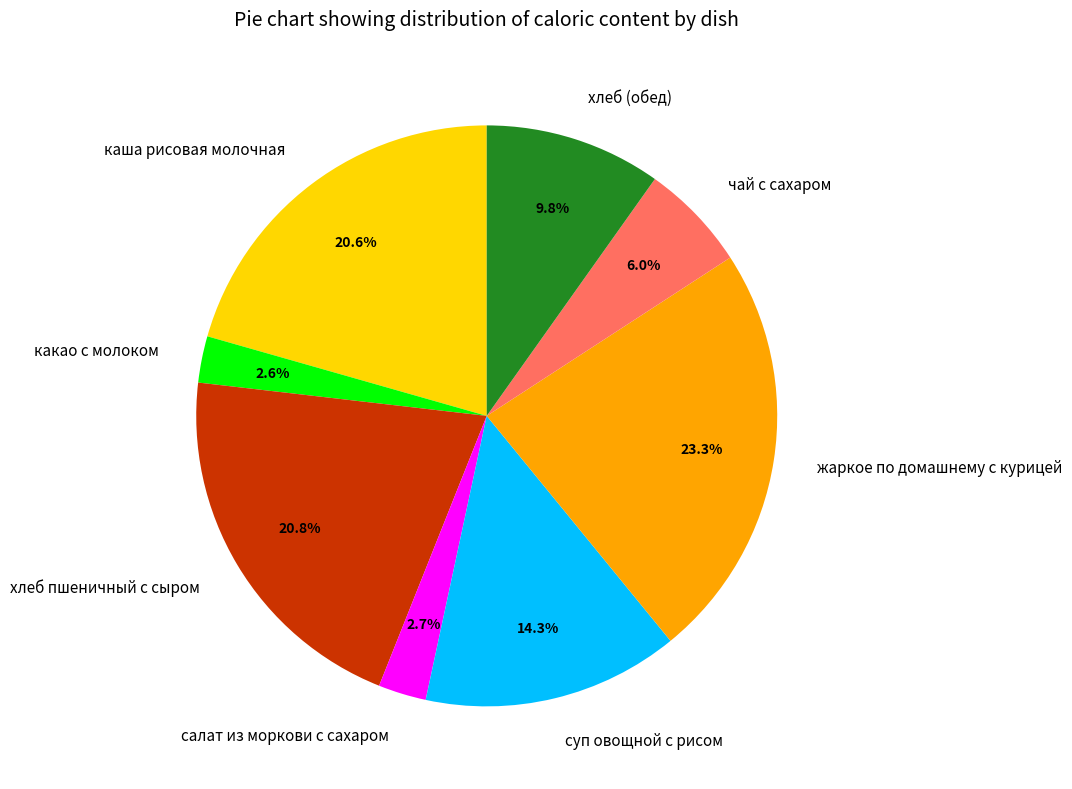

True or false: хлеб (обед) accounts for 10% of the total.

True